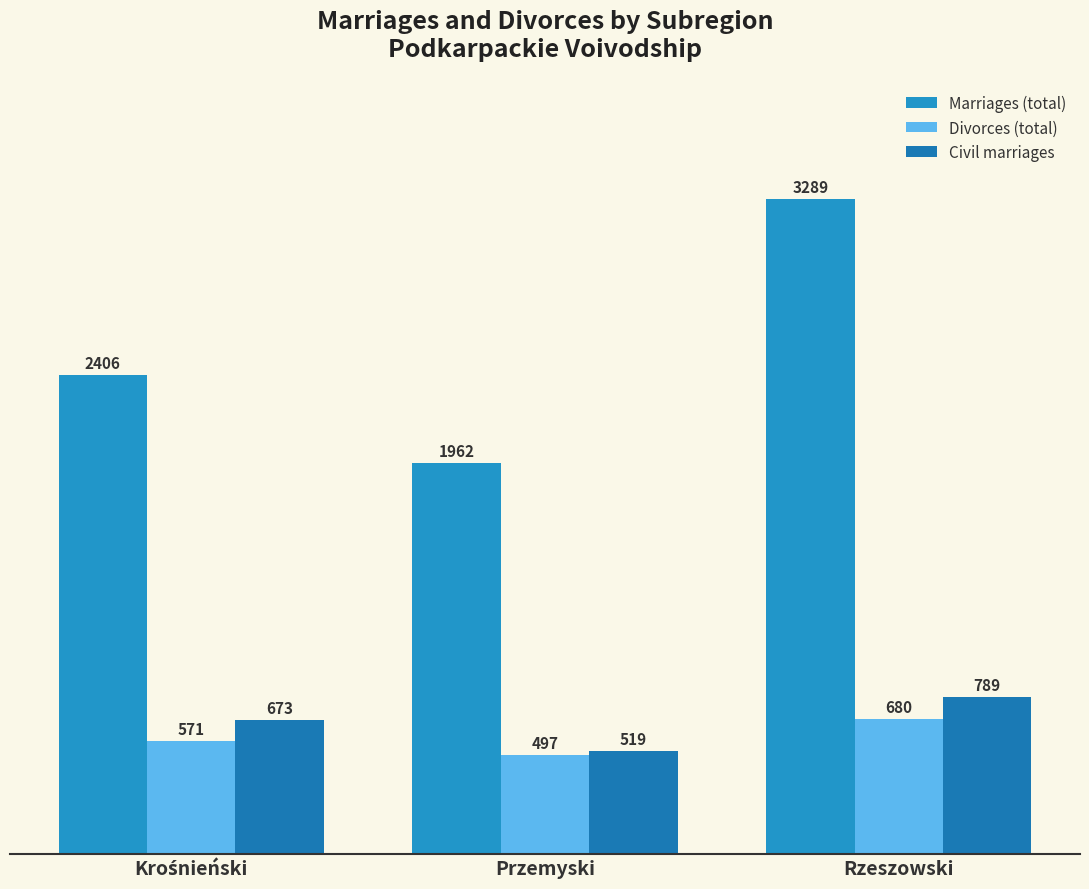

Rank the series at Rzeszowski from lowest to highest value.

Divorces (total), Civil marriages, Marriages (total)